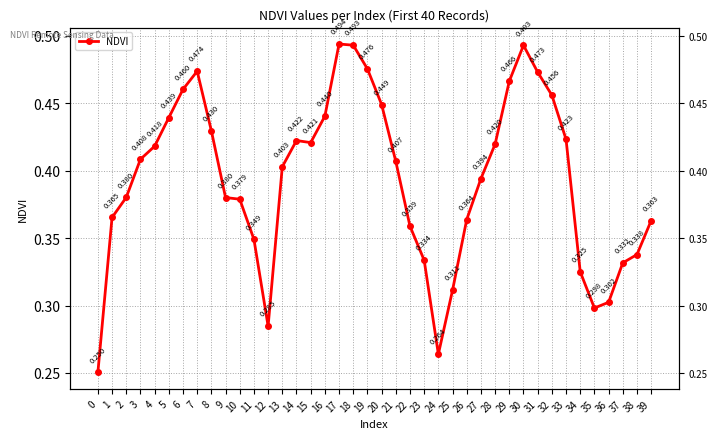

Reading left to right, what are all the values shown in this chart?

0=0.3	1=0.4	2=0.4	3=0.4	4=0.4	5=0.4	6=0.5	7=0.5	8=0.4	9=0.4	10=0.4	11=0.3	12=0.3	13=0.4	14=0.4	15=0.4	16=0.4	17=0.5	18=0.5	19=0.5	20=0.4	21=0.4	22=0.4	23=0.3	24=0.3	25=0.3	26=0.4	27=0.4	28=0.4	29=0.5	30=0.5	31=0.5	32=0.5	33=0.4	34=0.3	35=0.3	36=0.3	37=0.3	38=0.3	39=0.4